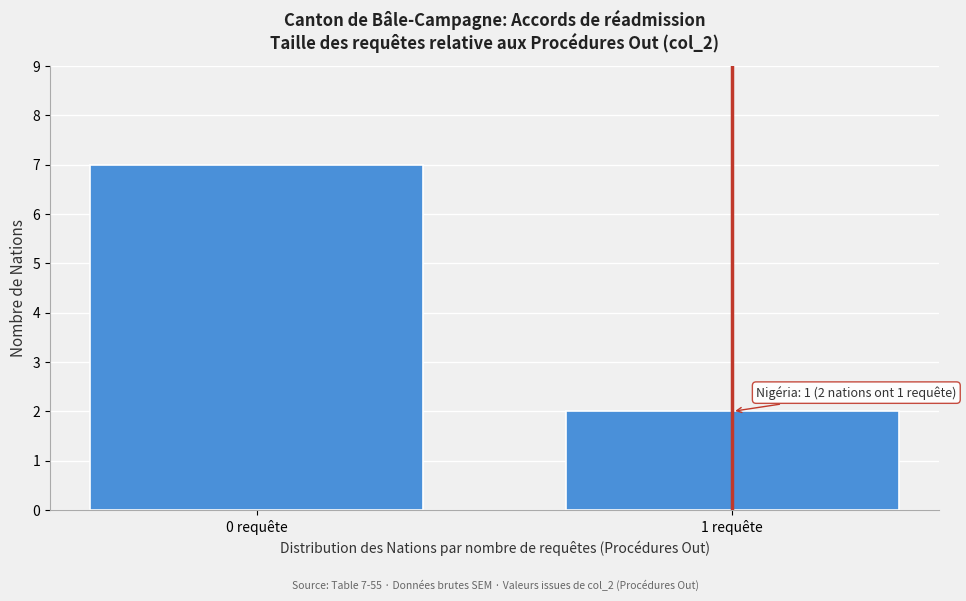

Reading right to left, extract all data points from this chart.

2	7